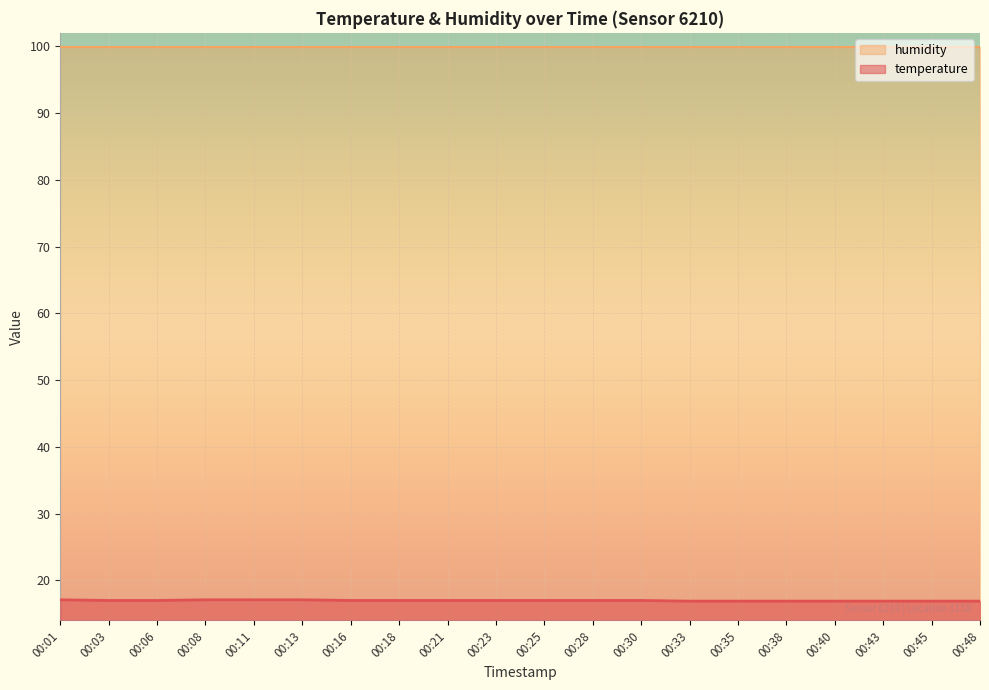

Does the chart display data point markers on the line(s)?

No